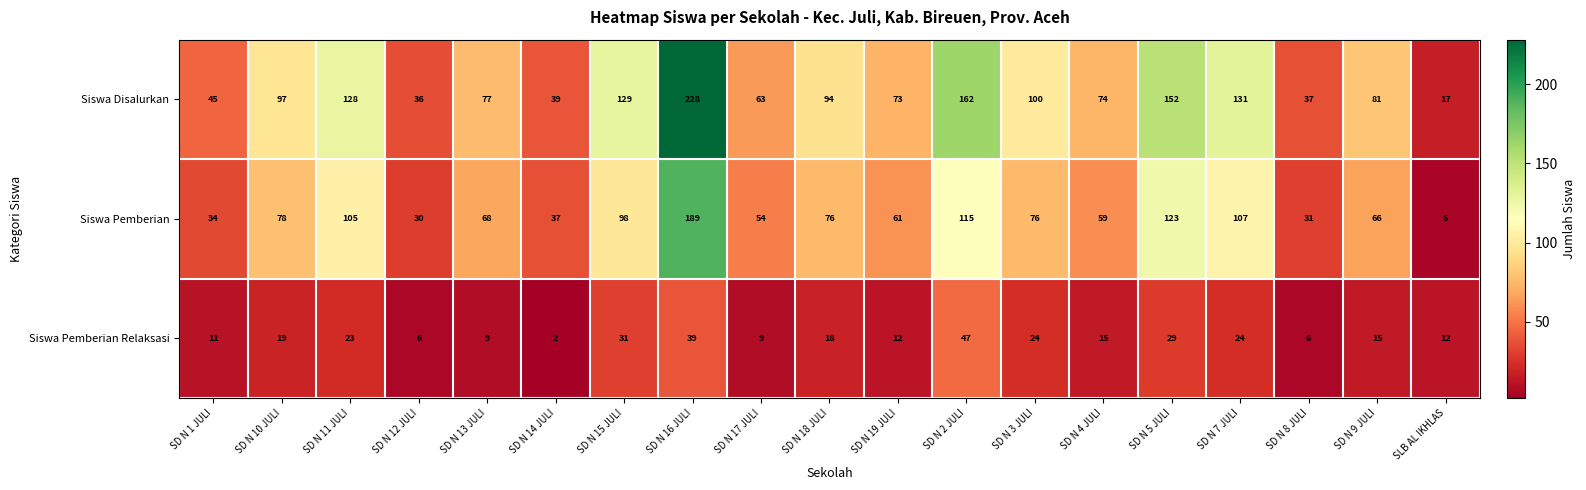

At which category is the sum across all series the highest?

SD N 16 JULI